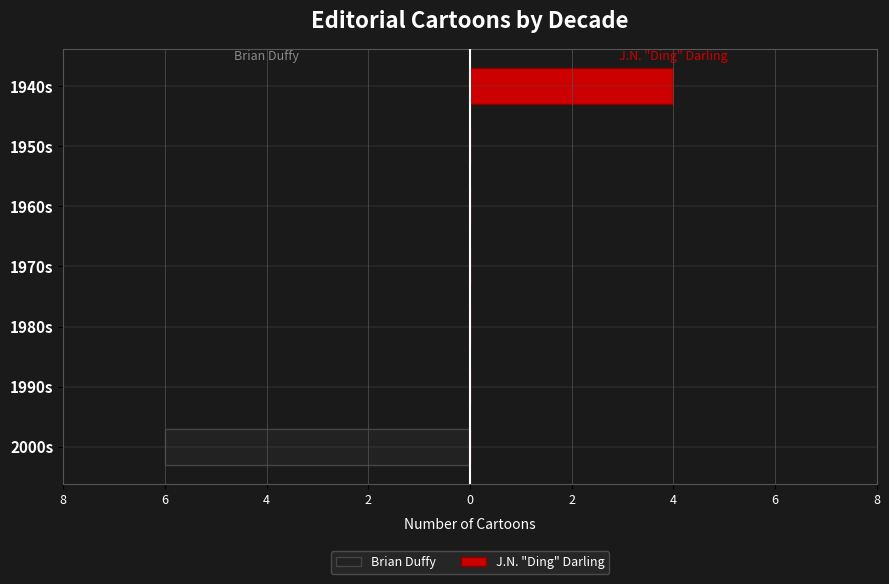

Reading left to right, extract all data points from this chart.

Brian Duffy: -6	0	0	0	0	0	0
J.N. "Ding" Darling: 0	0	0	0	0	0	4